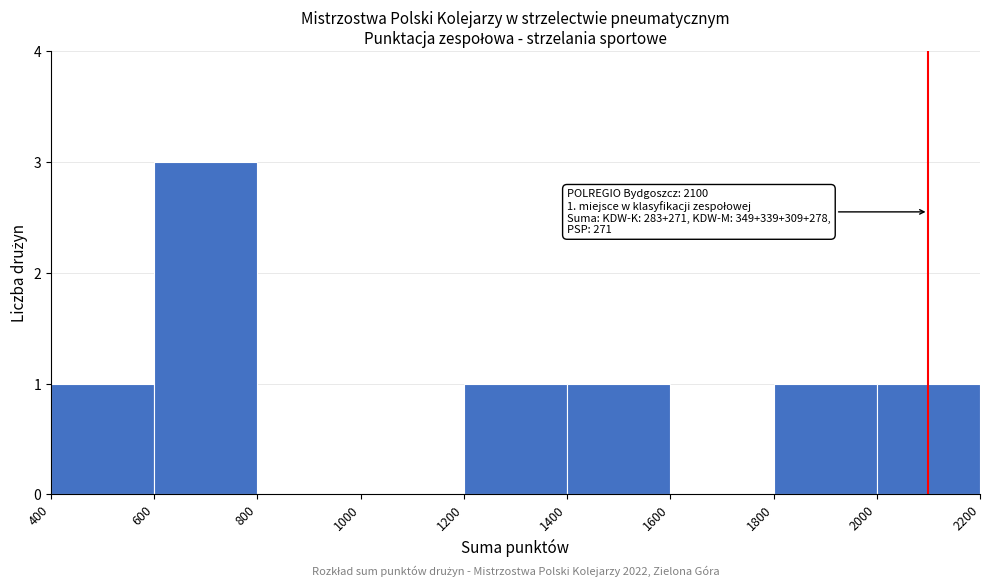

Which range on the x-axis has the tallest bar?

600 to 800